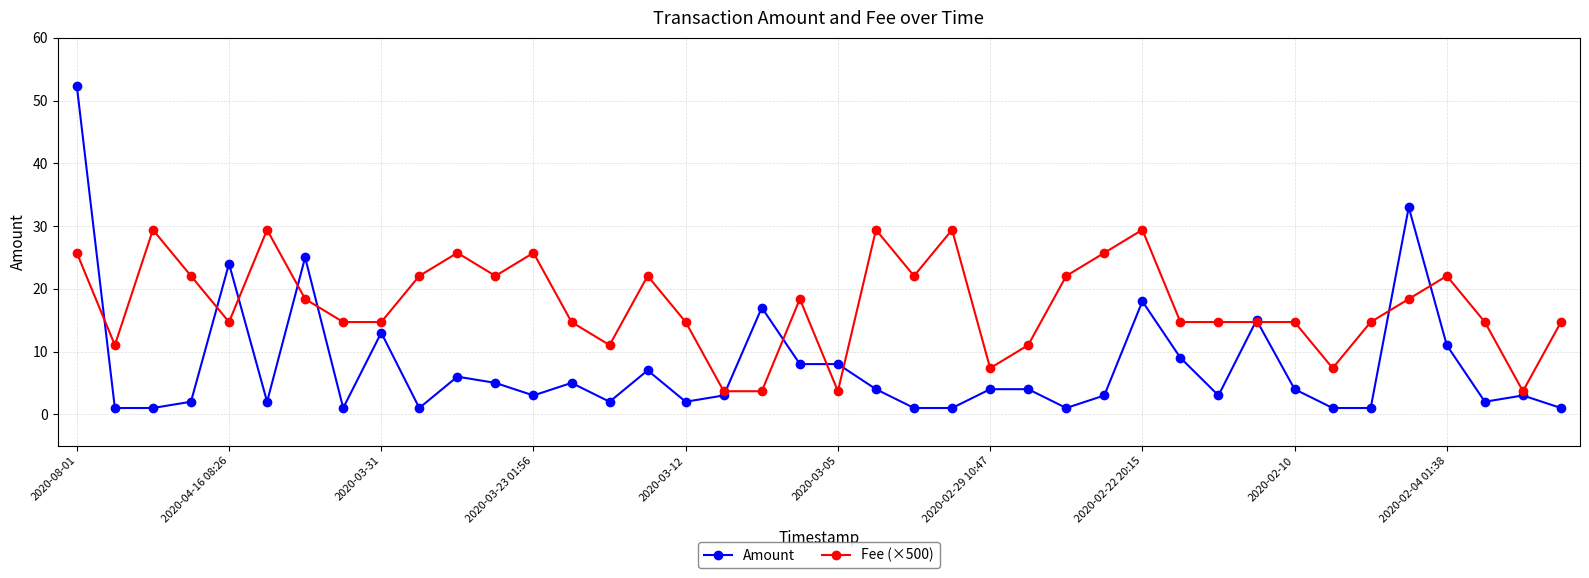

List the series in order of their peak value, lowest first.

Fee (×500), Amount